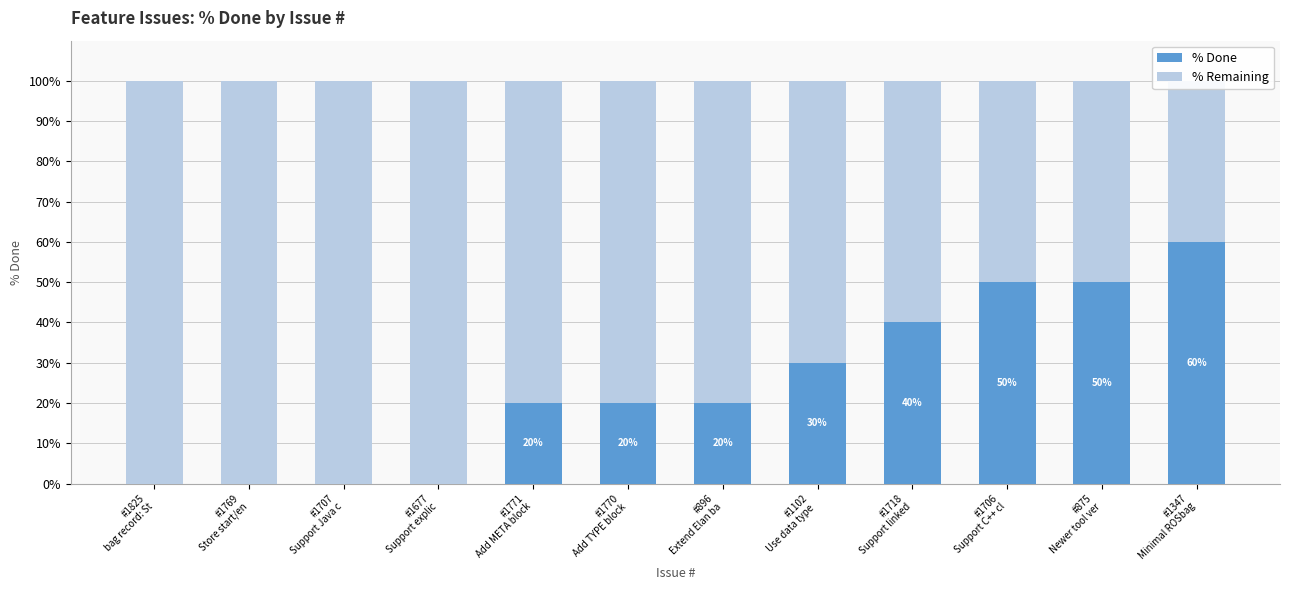

At how many categories does at least one series exceed 89?

4